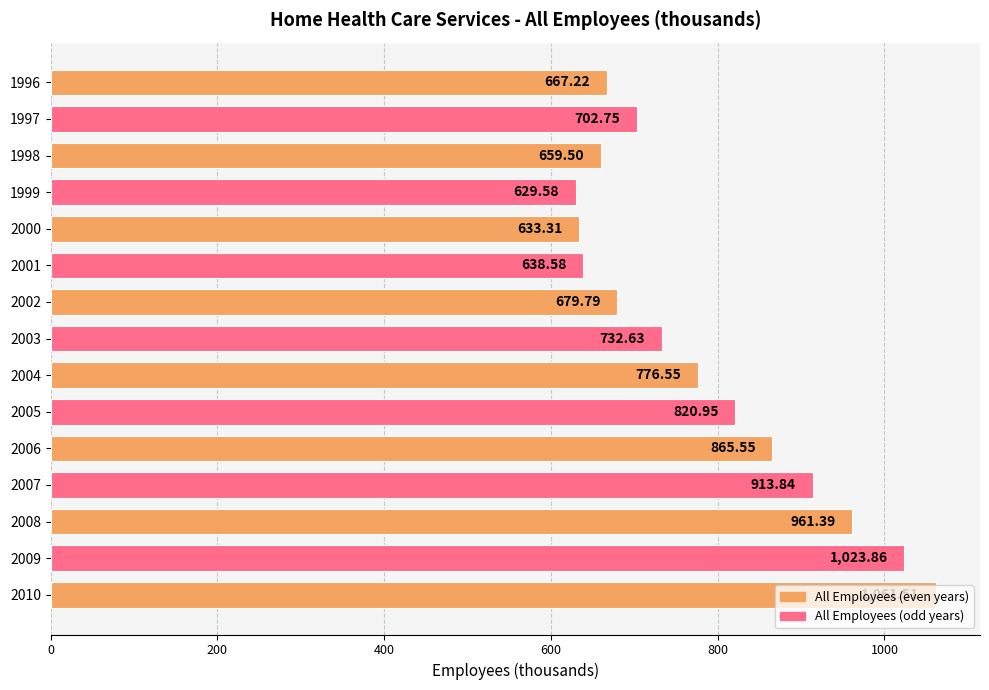

Rank the categories by value from highest to lowest.

2010, 2009, 2008, 2007, 2006, 2005, 2004, 2003, 1997, 2002, 1996, 1998, 2001, 2000, 1999